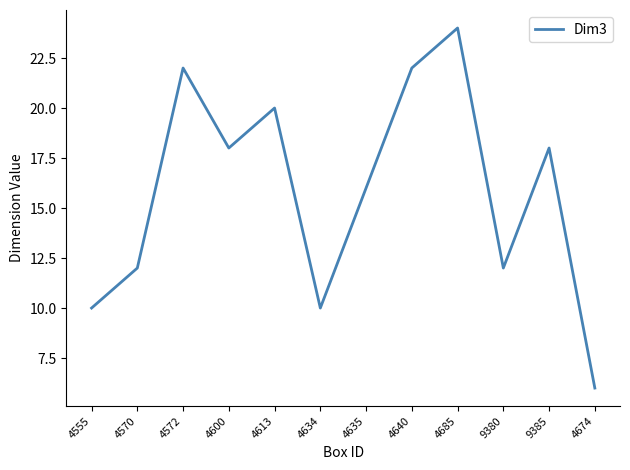

Where does the data first go above 18?

4572